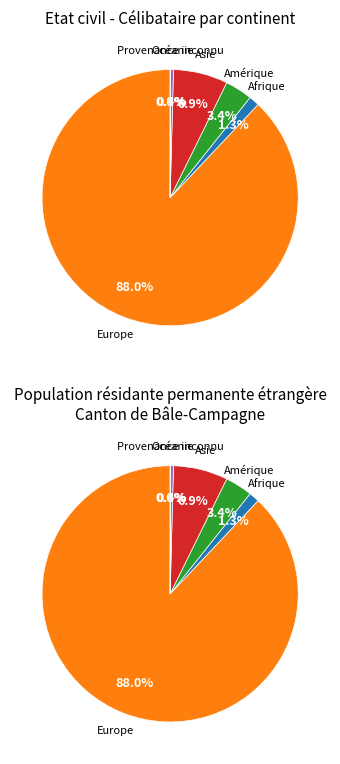

True or false: Provenance inconnu accounts for 1% of the total.

False